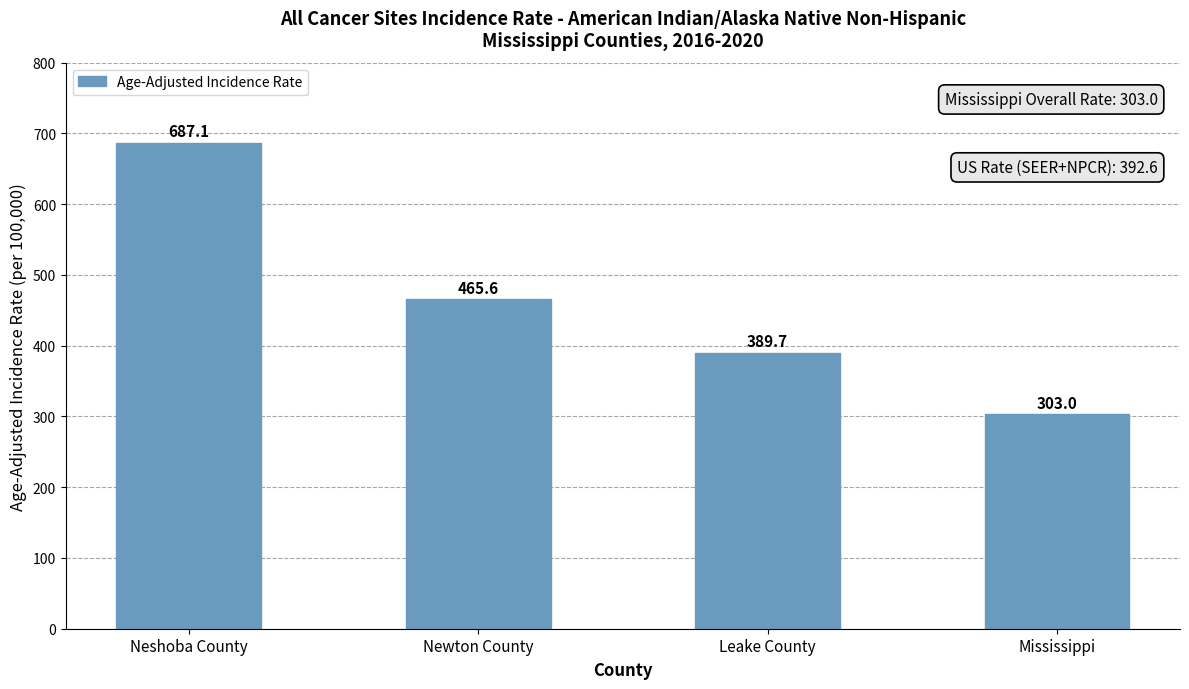

What is the label of the 4th bar from the left?

Mississippi